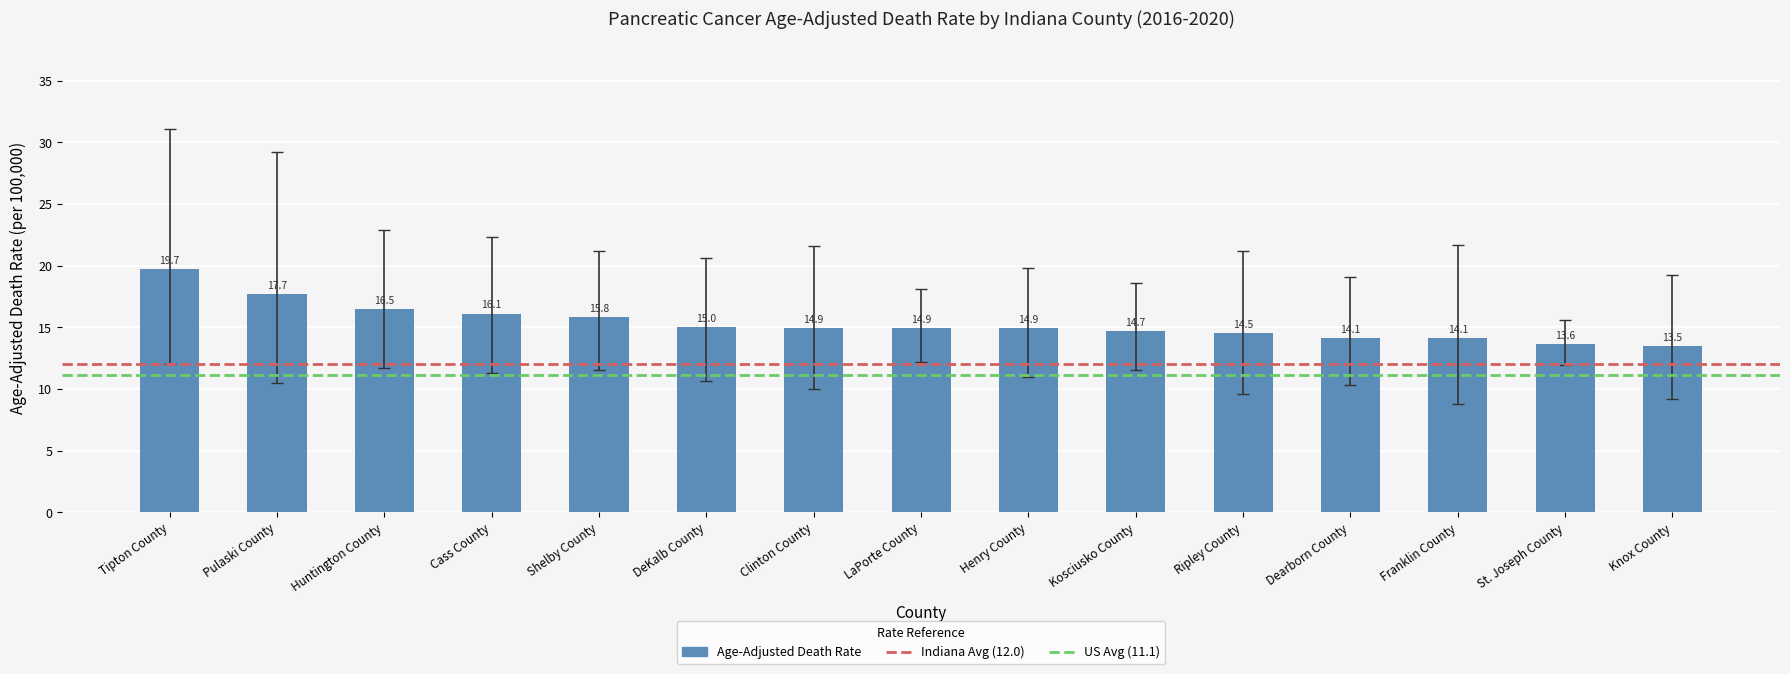

What is the average value?

15.3